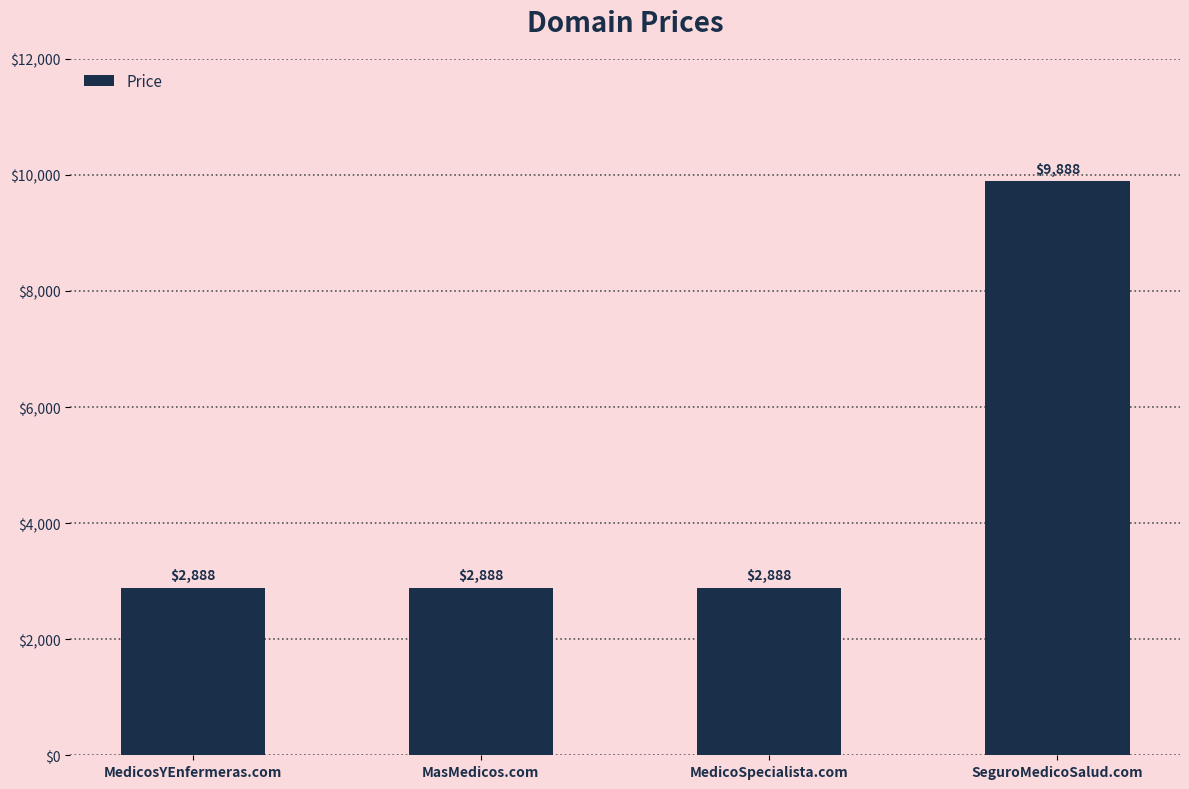

What is the label of the 2nd bar from the left?

MasMedicos.com